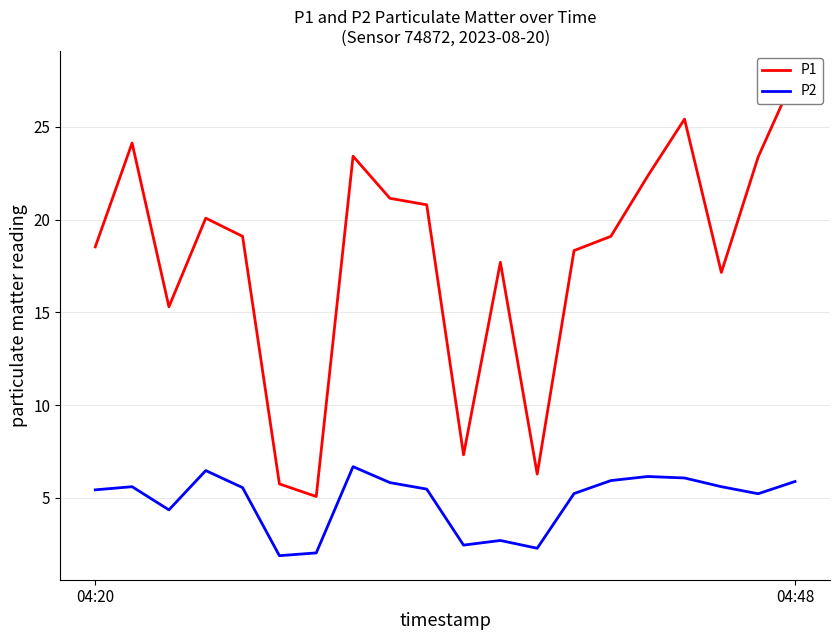

The value of P2 at 04:48 is 2.4. True or false?

False